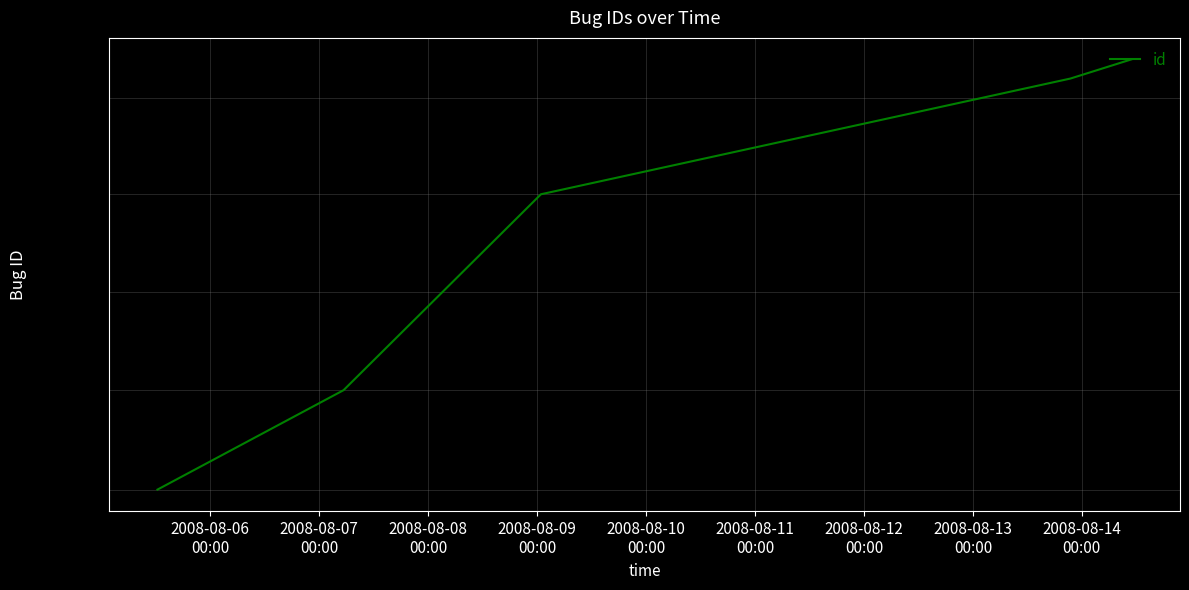

At which label is the value closest to 506?

2008-08-08
00:00